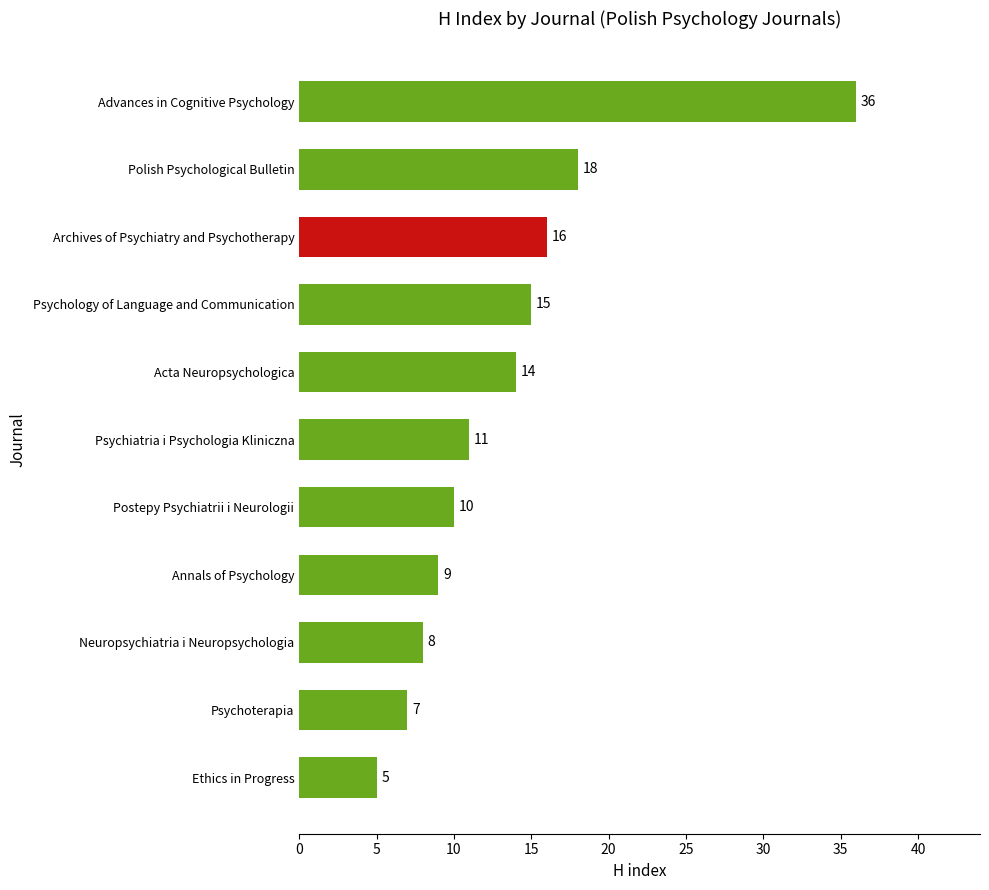

Are the bars grouped side by side (vs. stacked)?

No